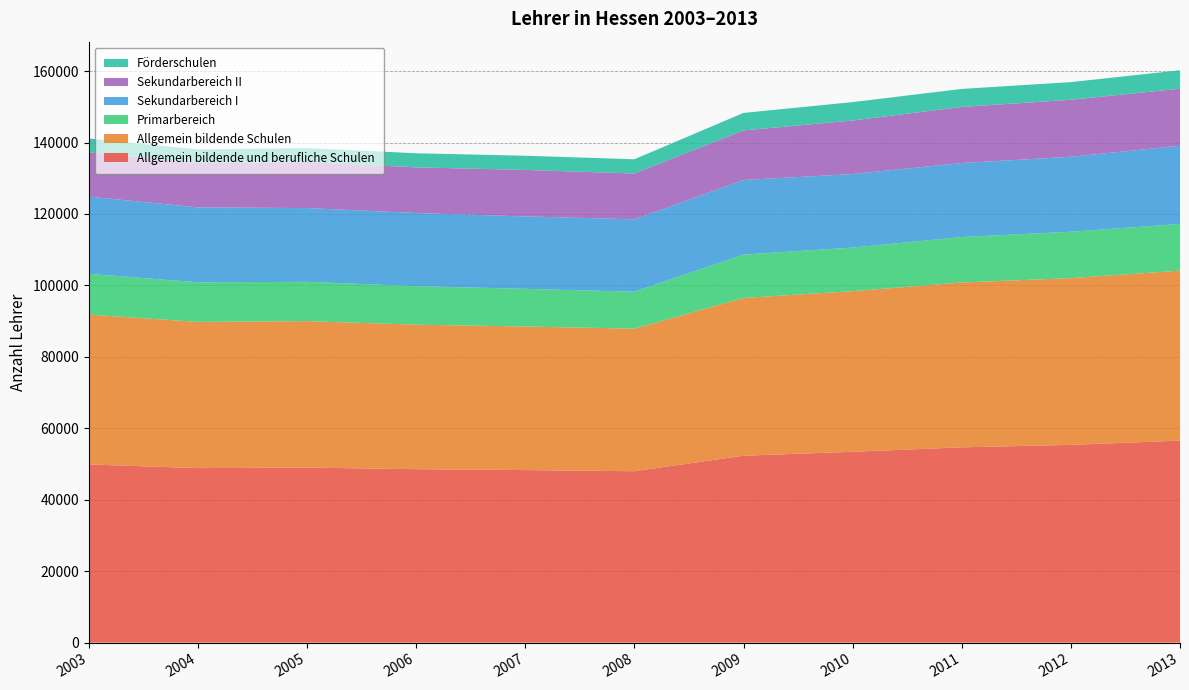

Reading right to left, extract all data points from this chart.

Allgemein bildende und berufliche Schulen: 2013=56560.0	2012=55364.0	2011=54676.7	2010=53427.0	2009=52336.8	2008=47989.8	2007=48308.4	2006=48559.8	2005=49008.5	2004=48860.0	2003=49896.5
Allgemein bildende Schulen: 2013=47575.0	2012=46672.0	2011=46138.0	2010=44965.0	2009=44139.8	2008=39900.8	2007=40189.7	2006=40449.2	2005=40990.7	2004=40923.0	2003=41945.5
Primarbereich: 2013=13070.0	2012=12986.0	2011=12732.0	2010=12201.0	2009=12155.0	2008=10351.7	2007=10531.9	2006=10784.8	2005=11006.5	2004=11086.0	2003=11406.7
Sekundarbereich I: 2013=21896.0	2012=20986.0	2011=20714.0	2010=20582.0	2009=20869.0	2008=20255.0	2007=20281.9	2006=20474.6	2005=20645.2	2004=20978.0	2003=21605.7
Sekundarbereich II: 2013=15967.0	2012=15957.0	2011=15696.7	2010=14985.0	2009=13879.8	2008=12821.0	2007=13013.1	2006=12781.5	2005=12881.6	2004=12390.0	2003=12384.0
Förderschulen: 2013=5150.0	2012=4944.0	2011=5045.0	2010=5152.0	2009=4907.0	2008=3993.6	2007=3972.8	2006=3939.9	2005=3902.4	2004=3826.0	2003=3895.1